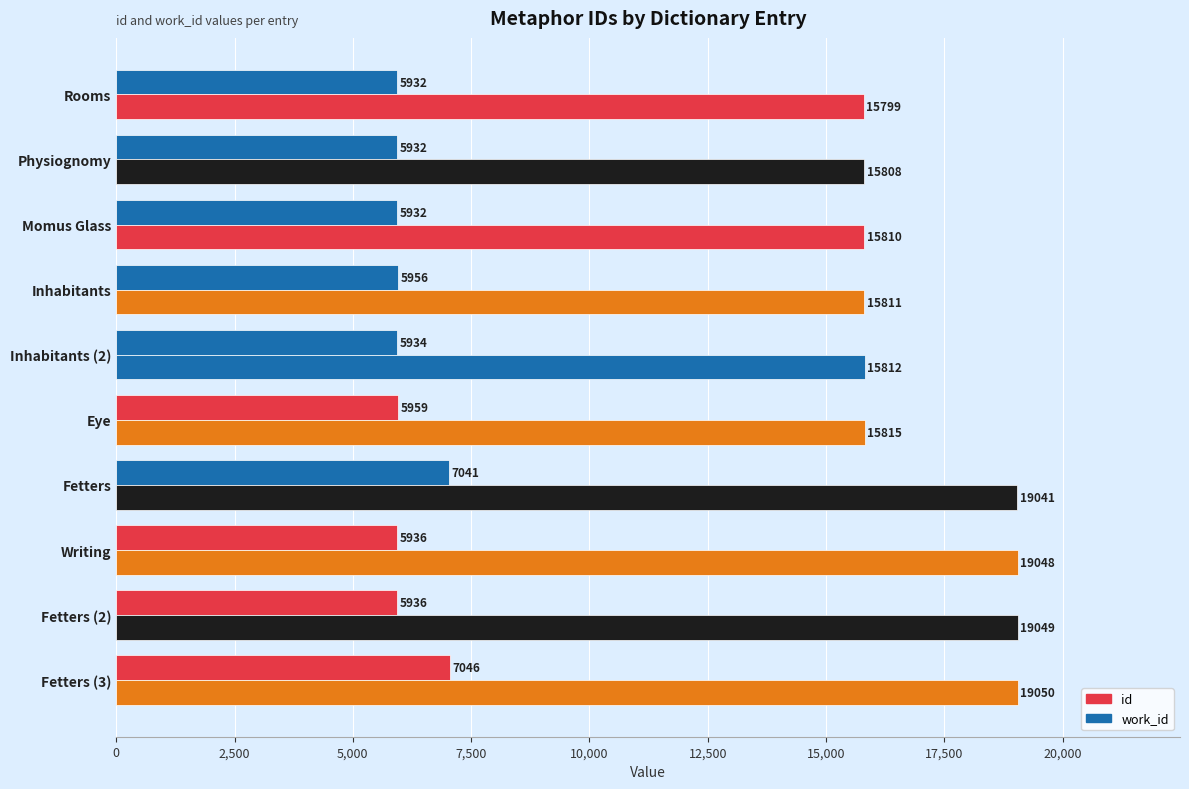

How many data points in work_id are less than 5936?

4